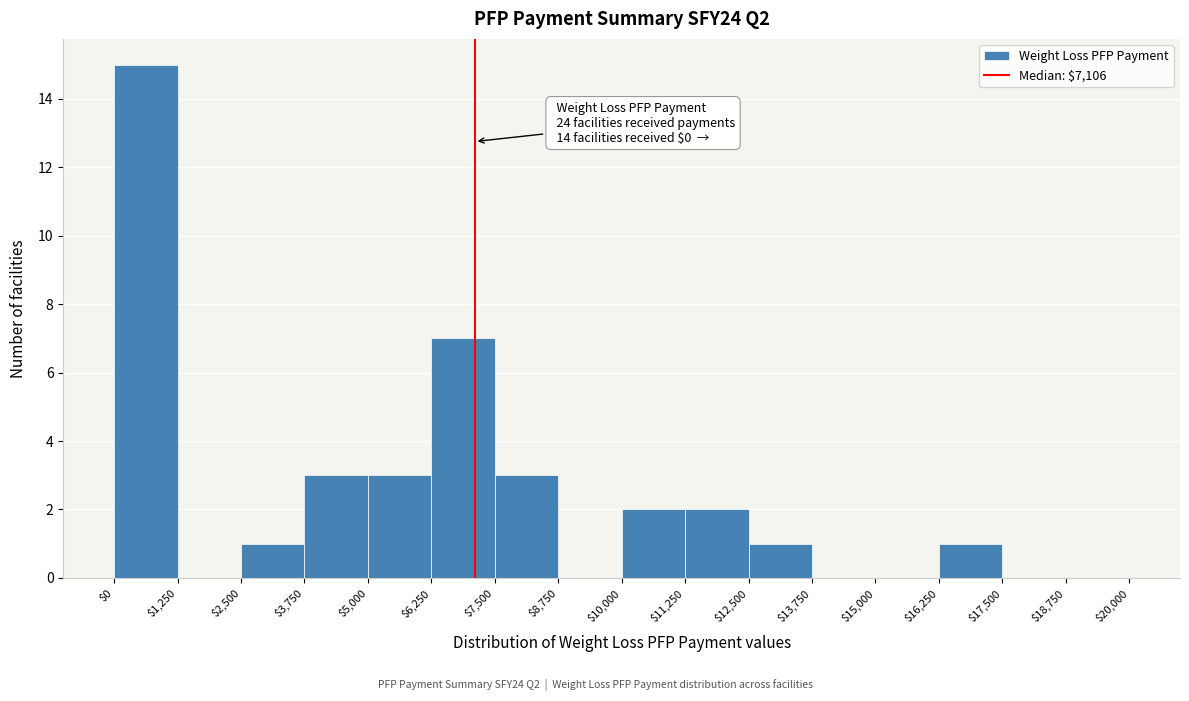

Which range on the x-axis has the tallest bar?

$0 to $1,250